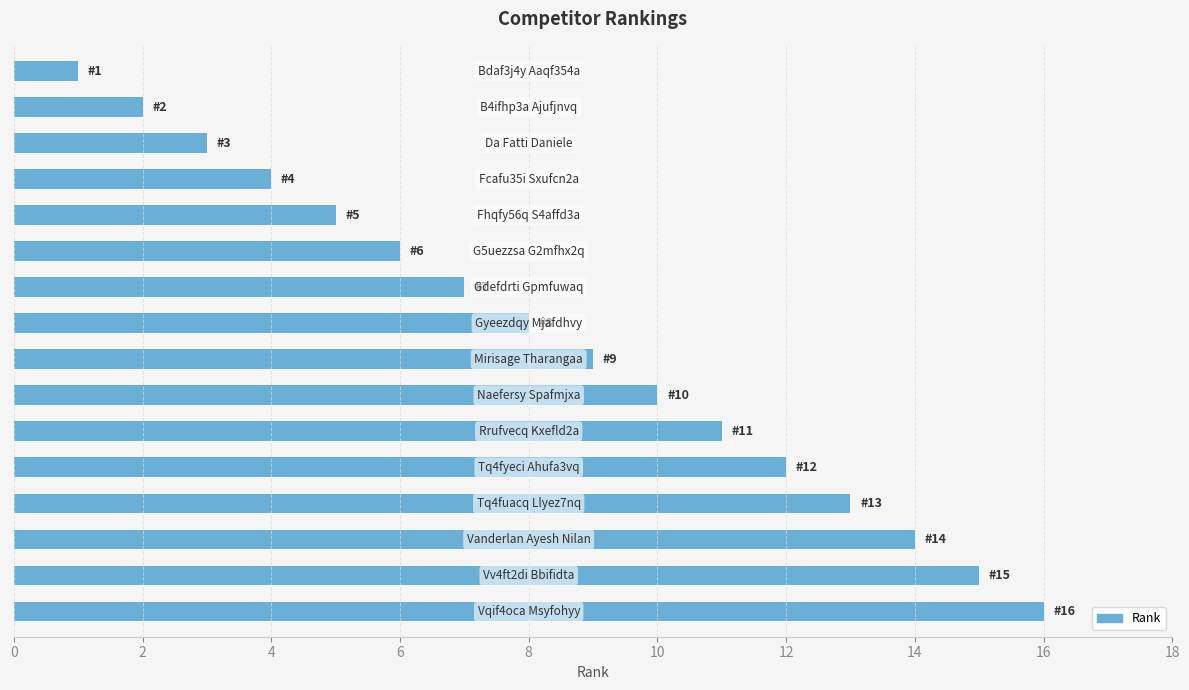

How many values are below 9?

8